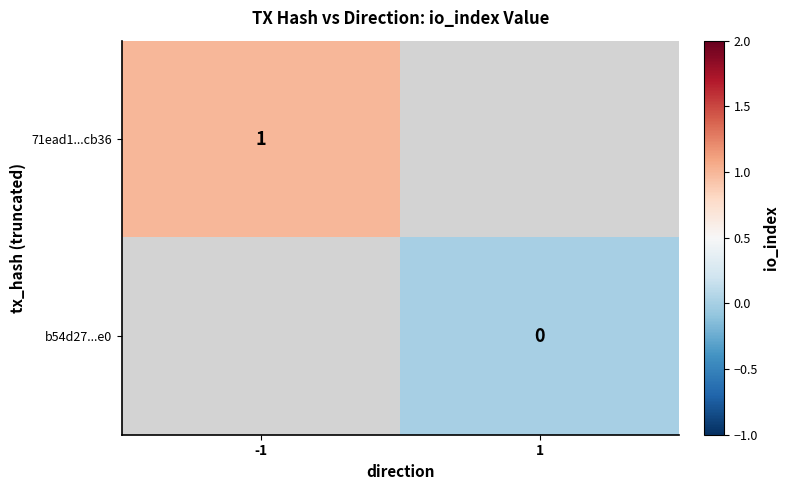

True or false: 71ead1...cb36 has a value of 1 at -1.

True